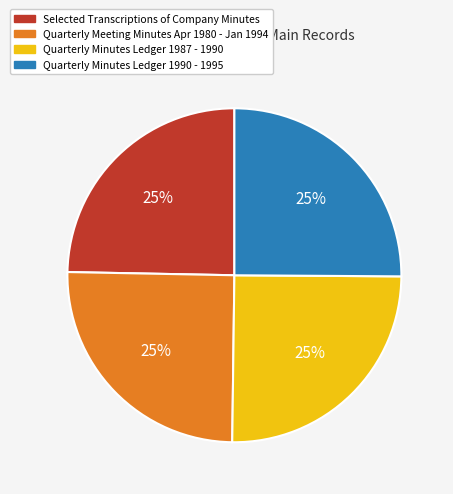

To the nearest percent, what portion does Selected Transcriptions of Company Minutes represent?

25%